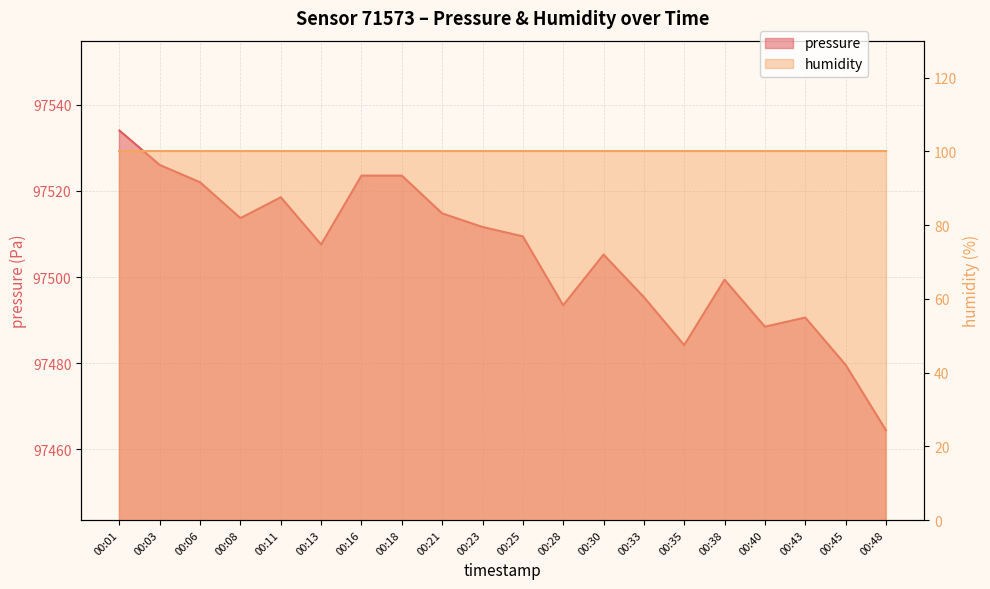

What is the difference between the maximum and minimum values?

69.6